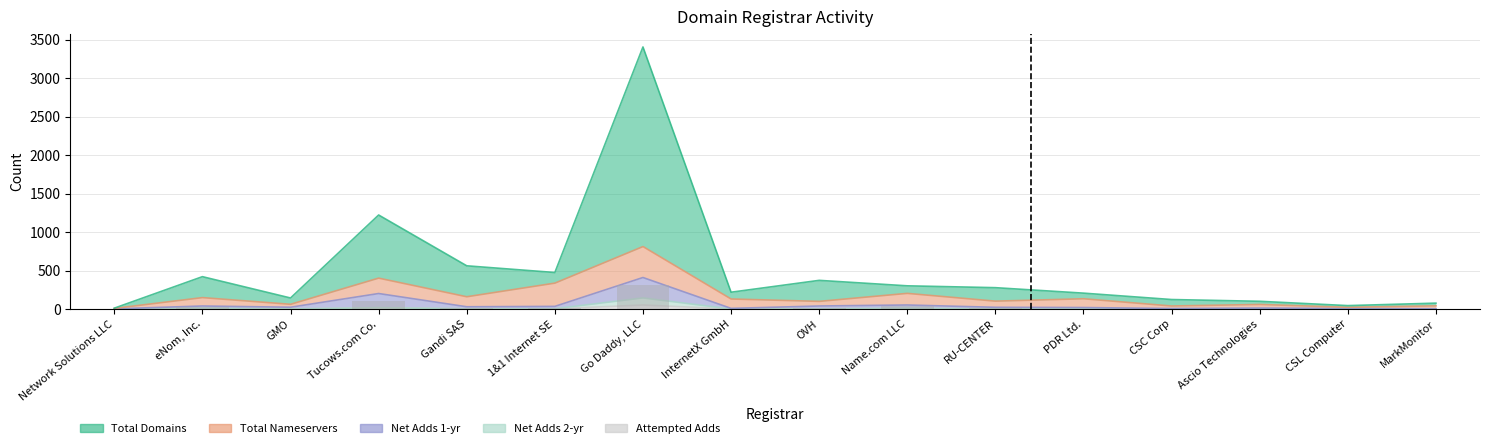

What is the sum of the total-domains values at eNom, Inc. and PDR Ltd.?

626